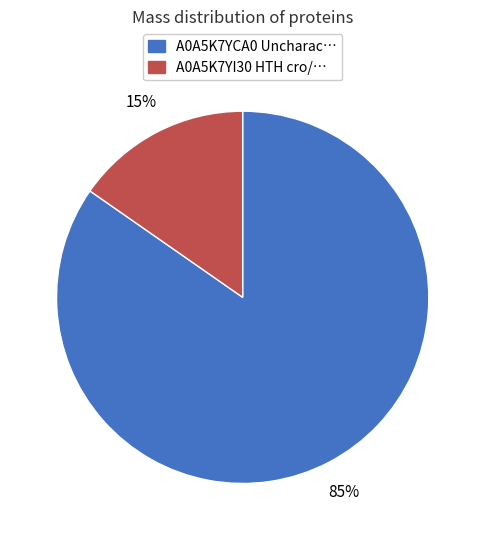

Is there a majority slice in this chart?

Yes